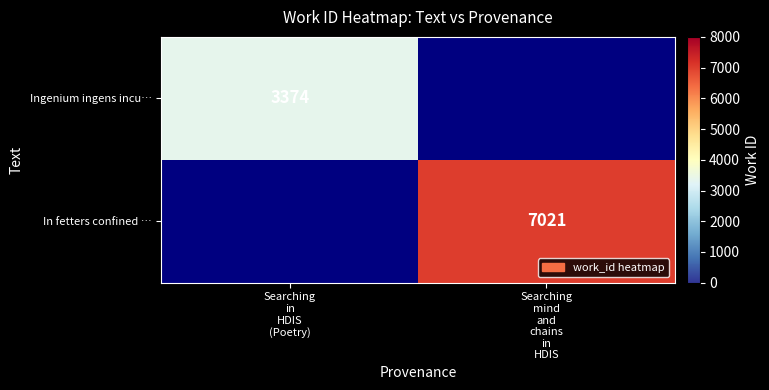

Between Searching in HDIS (Poetry) and Searching mind and chains in HDIS, which series saw the biggest shift?

In fetters confined …